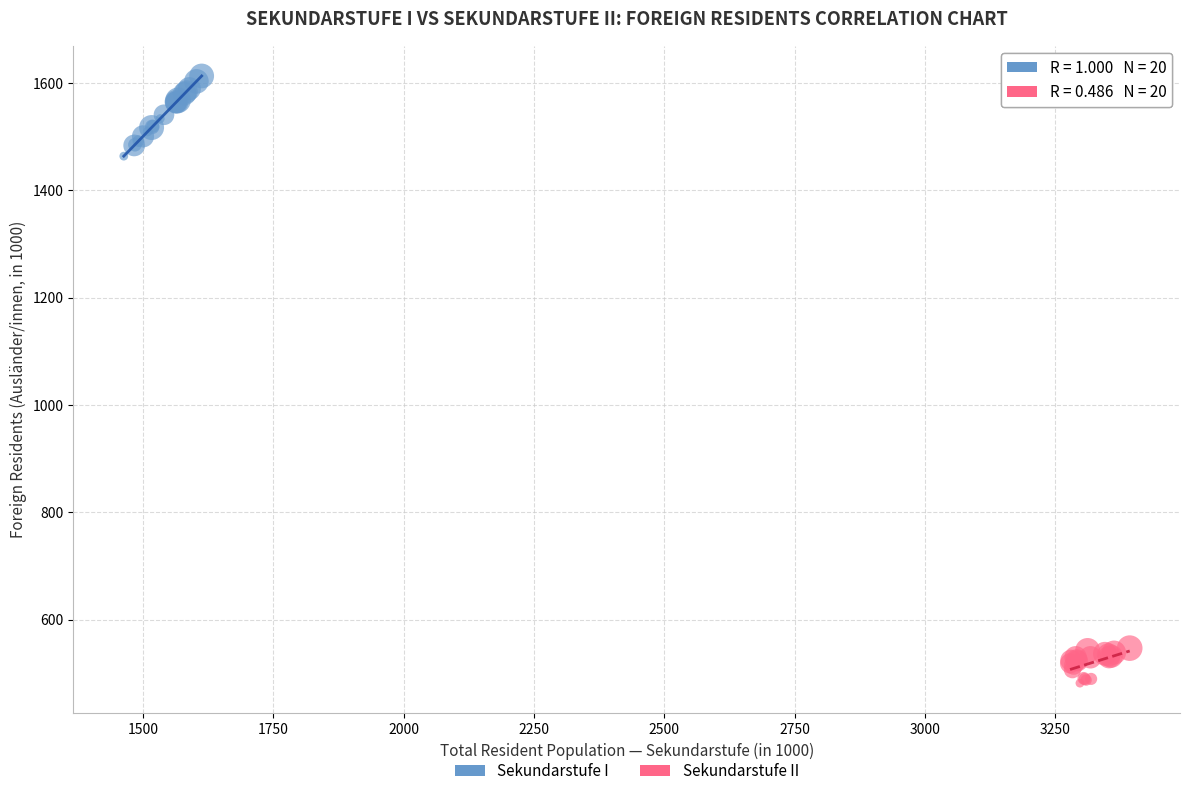

Which series has the largest Y range (max minus min)?

Sekundarstufe I